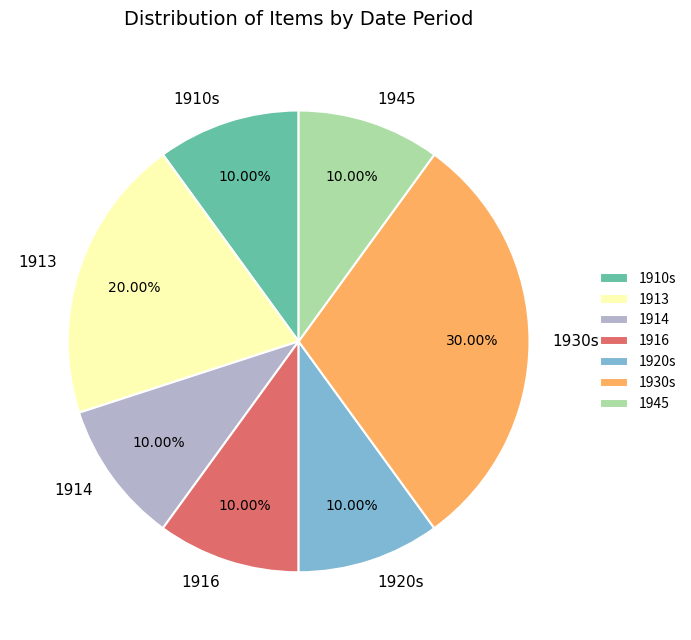

How many slices are in this pie chart?

7